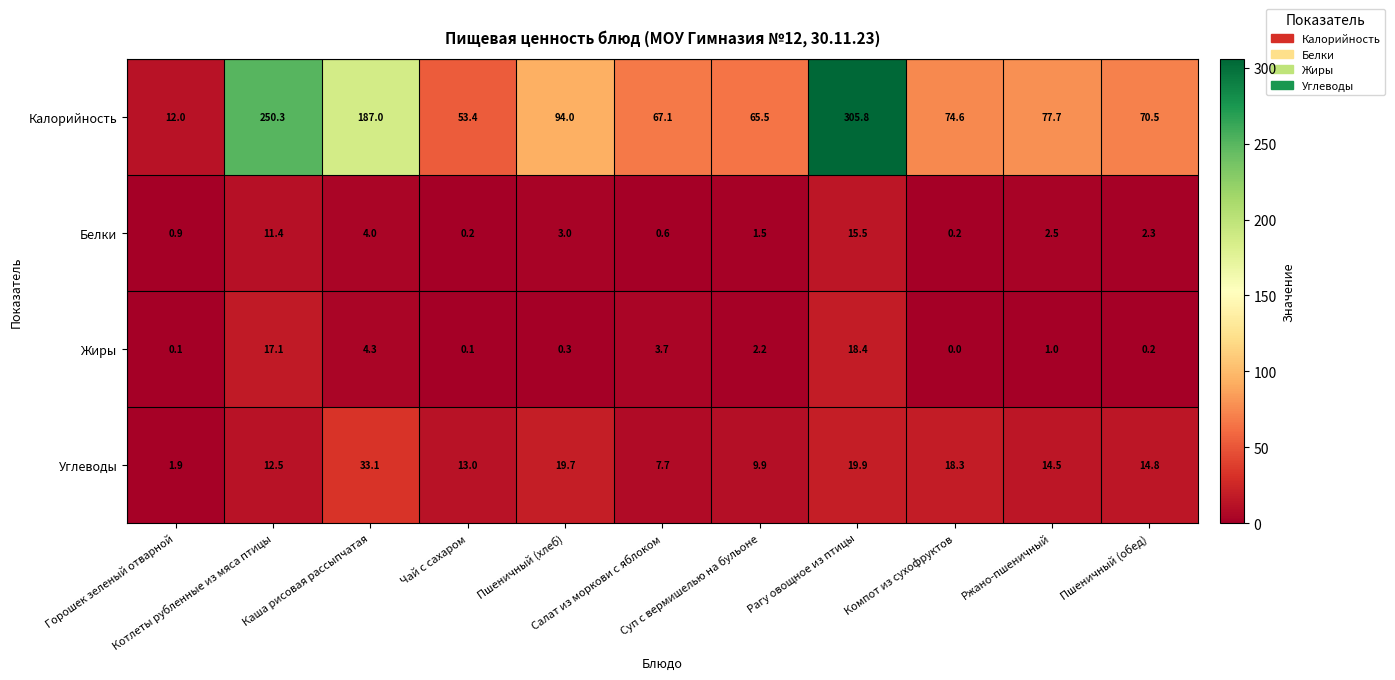

At how many categories does at least one series exceed 291?

1